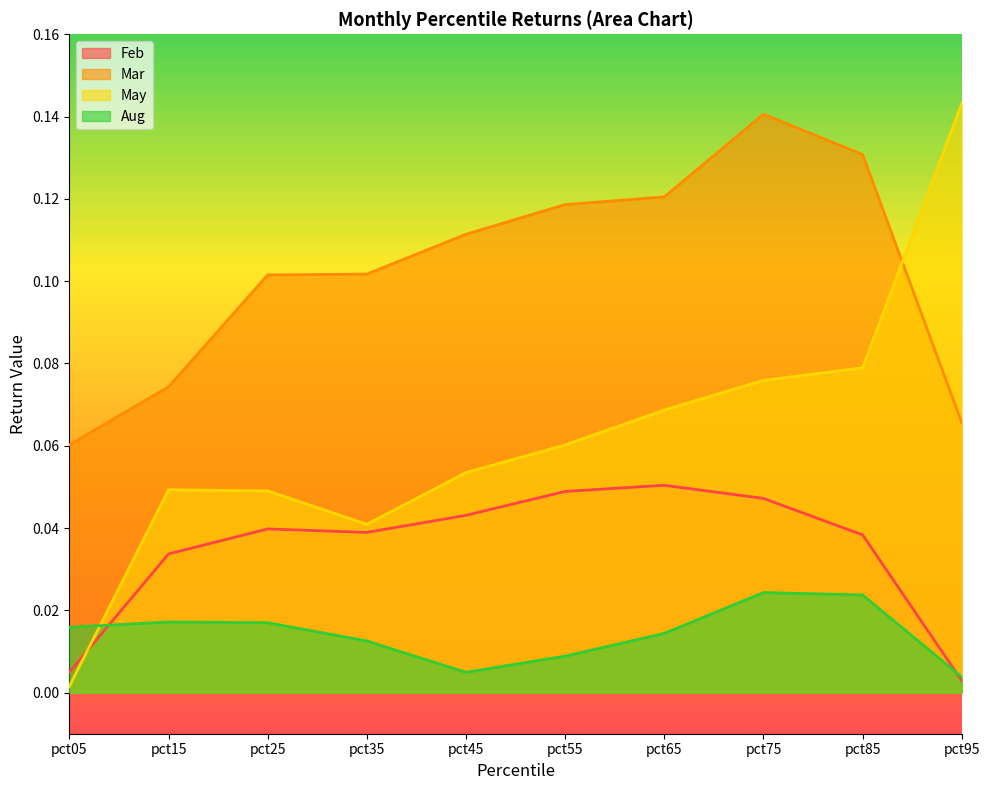

Which series has the widest spread of values?

May